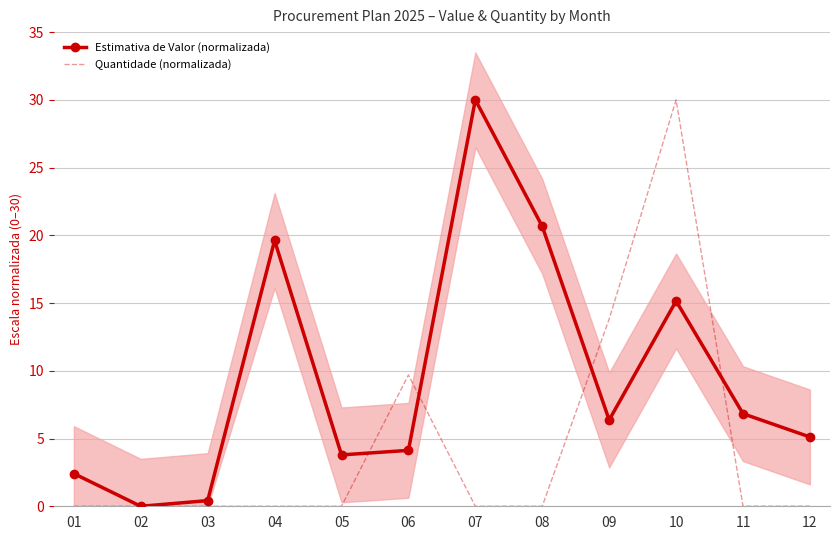

How many data points in Quantidade (normalizada) are above 0?

9